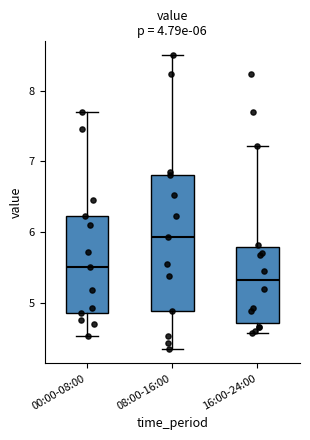

Which box's median line is the lowest?

16:00-24:00